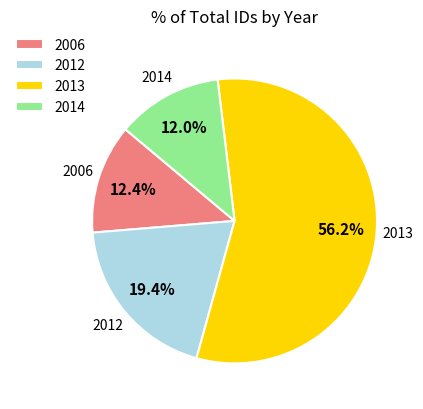

Combined, what portion of the pie is 2006 and 2013?

68.6%